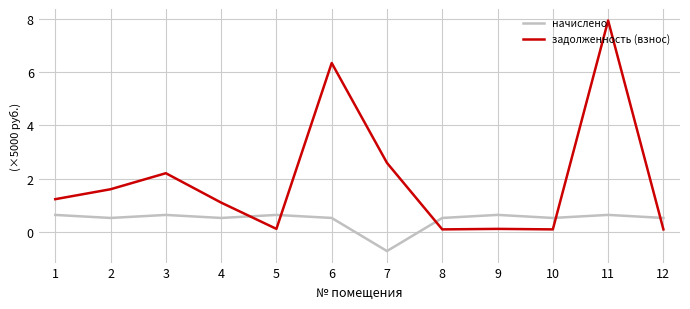

Which series has the largest range (max minus min)?

задолженность (взнос)